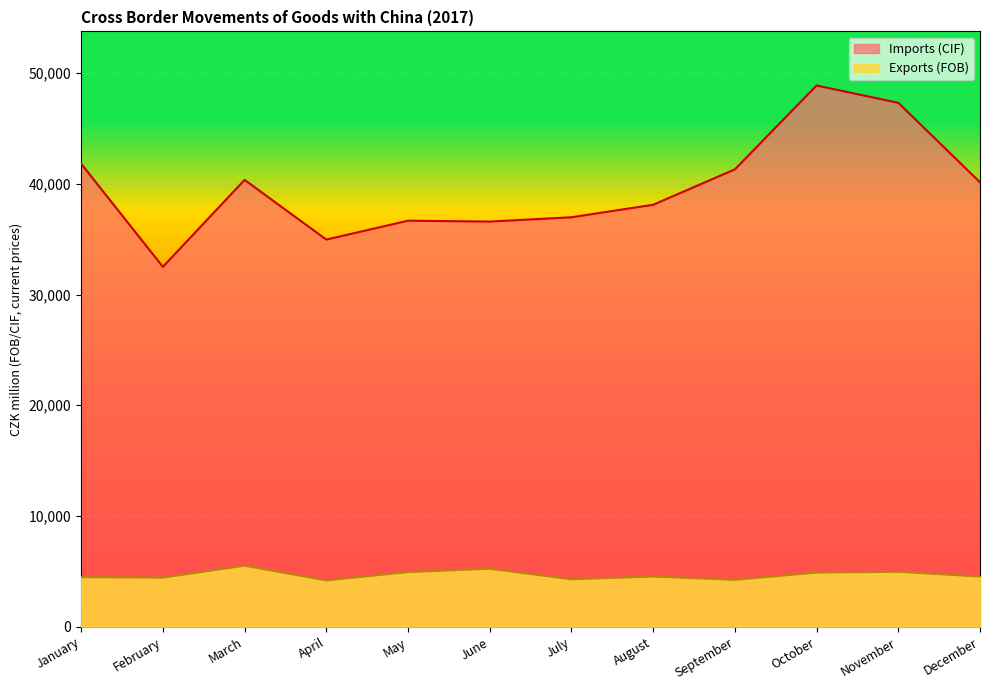

What is the sum of all Exports (FOB) values?

56239